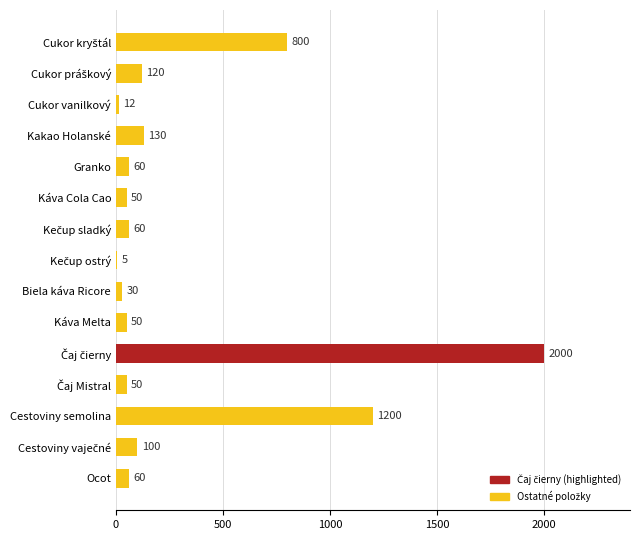

Which has a higher value, Káva Cola Cao or Granko?

Granko